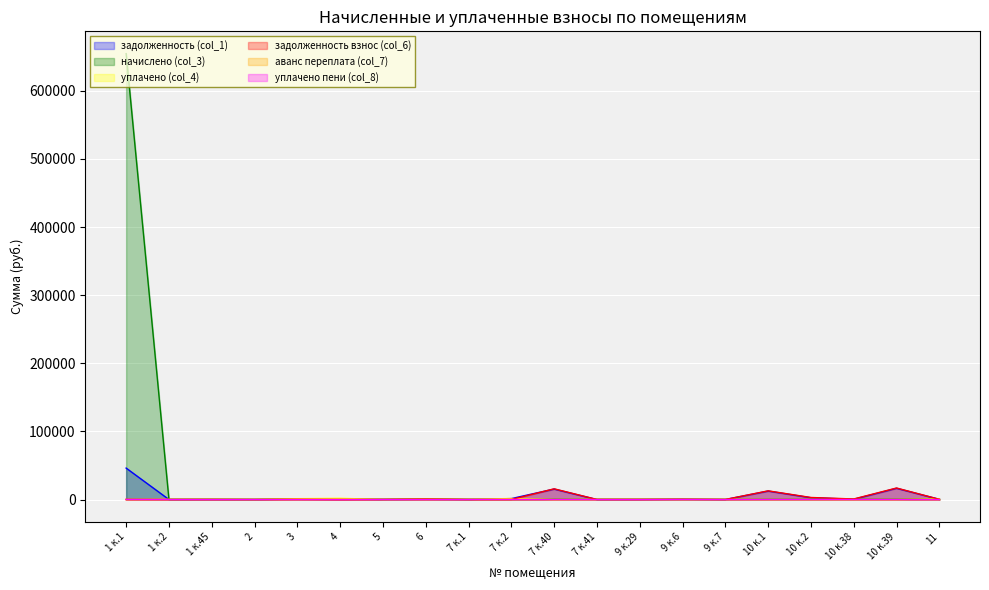

True or false: аванс переплата (col_7) and начислено (col_3) intersect in this chart.

False